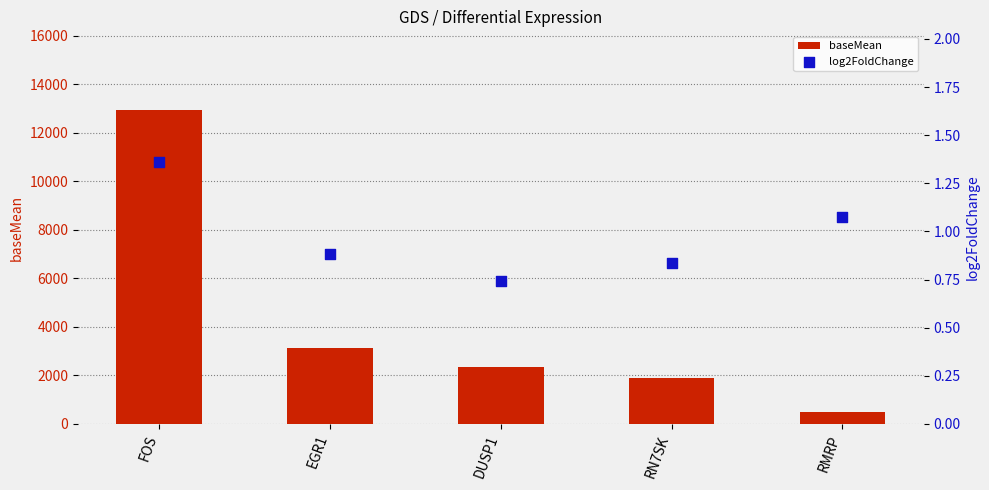

Which series reaches the minimum Y coordinate?

log2FoldChange